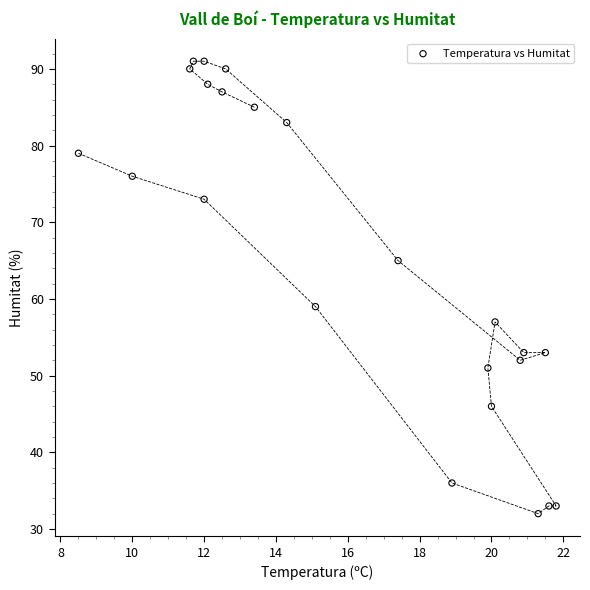

What Y value in the scatter plot is closest to 61?

59